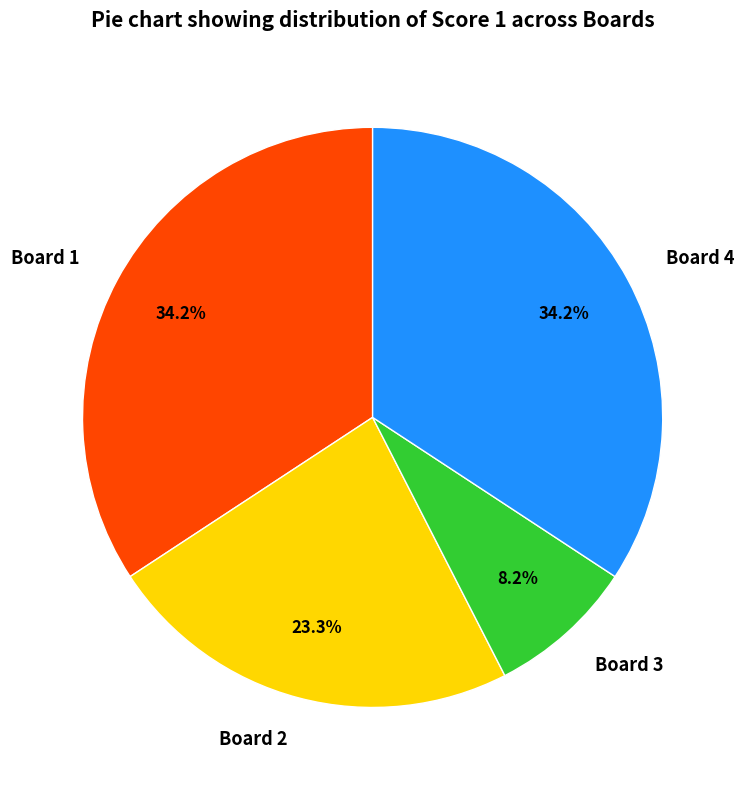

Count the number of slices in the pie.

4